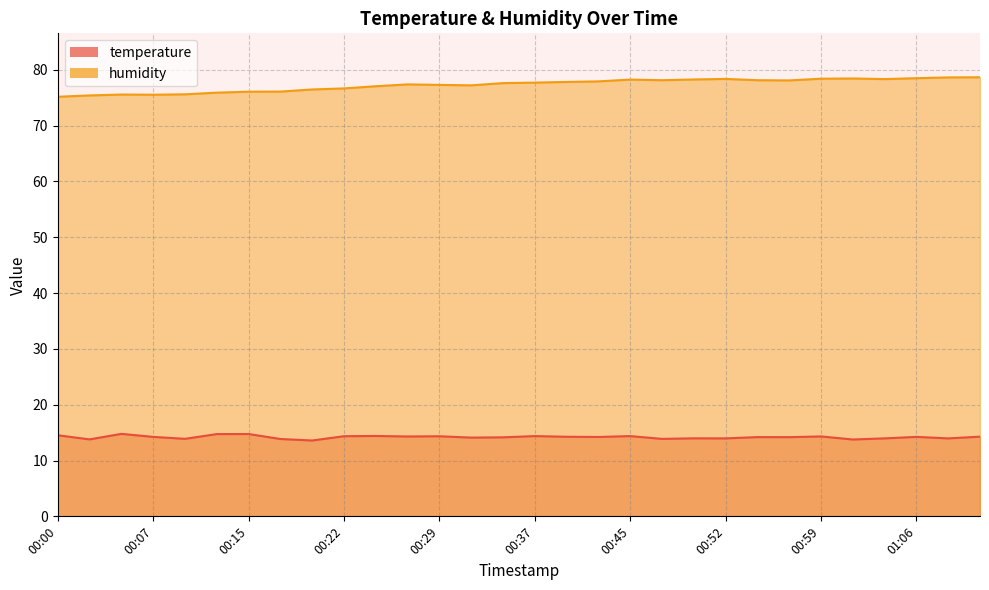

How many interior local peaks does the temperature series have?

10